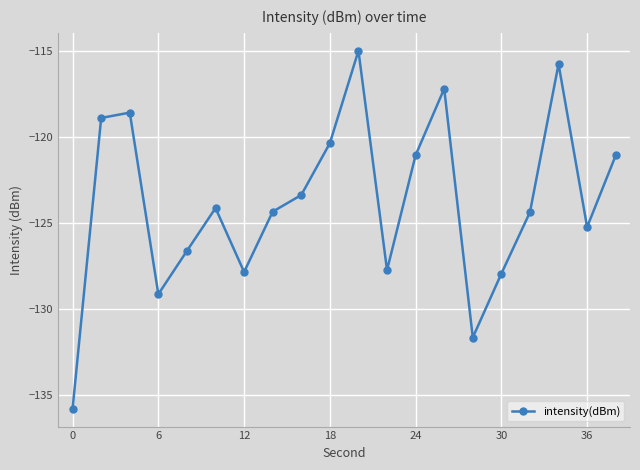

What is the sum of all values?

-2475.9